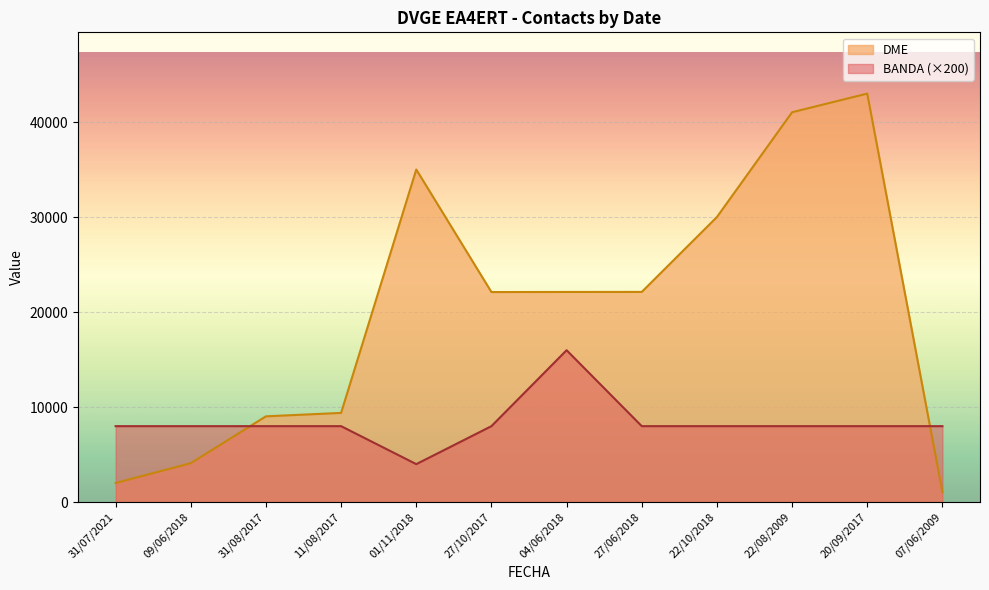

In DME, how many points are higher than both neighbors (excluding endpoints)?

2